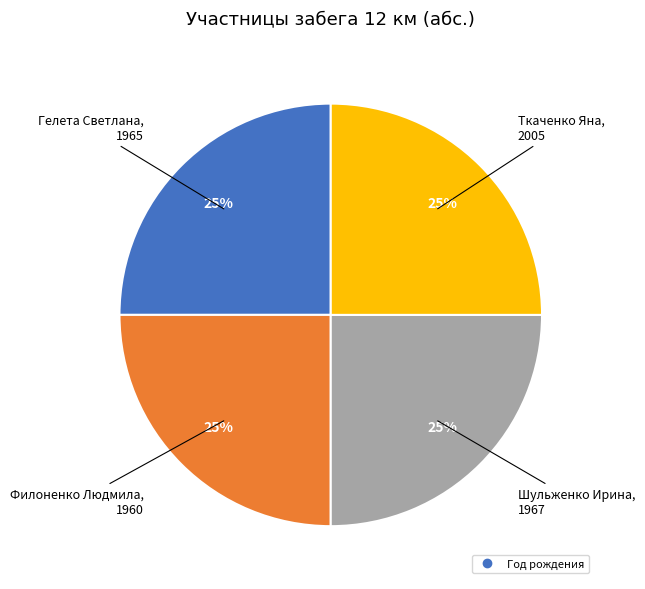

How many segments does this pie chart have?

4